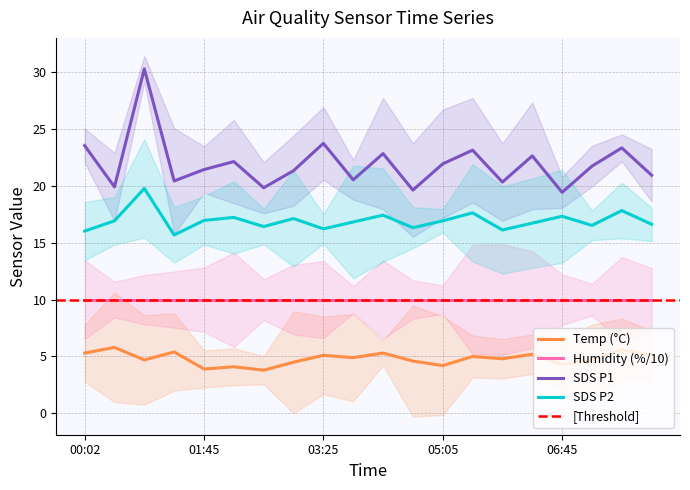

Reading left to right, what are all the values shown in this chart?

Temp: 00:02=5.3	00:29=5.8	00:56=4.7	01:22=5.4	01:45=3.9	02:10=4.1	02:35=3.8	03:00=4.5	03:25=5.1	03:50=4.9	04:15=5.3	04:40=4.6	05:05=4.2	05:30=5.0	05:55=4.8	06:20=5.2	06:45=4.3	07:10=4.7	07:35=5.6	08:00=5.1
SDS_P1: 00:02=23.5	00:29=19.9	00:56=30.2	01:22=20.4	01:45=21.4	02:10=22.1	02:35=19.8	03:00=21.3	03:25=23.7	03:50=20.5	04:15=22.8	04:40=19.6	05:05=21.9	05:30=23.1	05:55=20.3	06:20=22.6	06:45=19.4	07:10=21.7	07:35=23.3	08:00=20.9
SDS_P2: 00:02=16.0	00:29=16.9	00:56=19.7	01:22=15.7	01:45=16.9	02:10=17.2	02:35=16.4	03:00=17.1	03:25=16.2	03:50=16.8	04:15=17.4	04:40=16.3	05:05=16.9	05:30=17.6	05:55=16.1	06:20=16.7	06:45=17.3	07:10=16.5	07:35=17.8	08:00=16.6